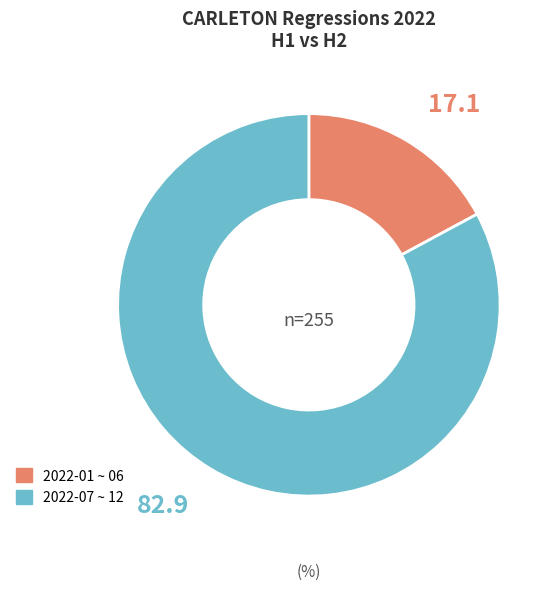

Count the number of slices in the pie.

2